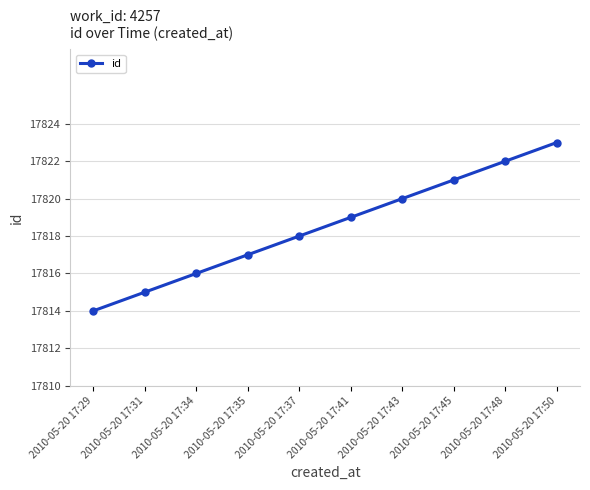

The value at 2010-05-20 17:48 is 17822. True or false?

True